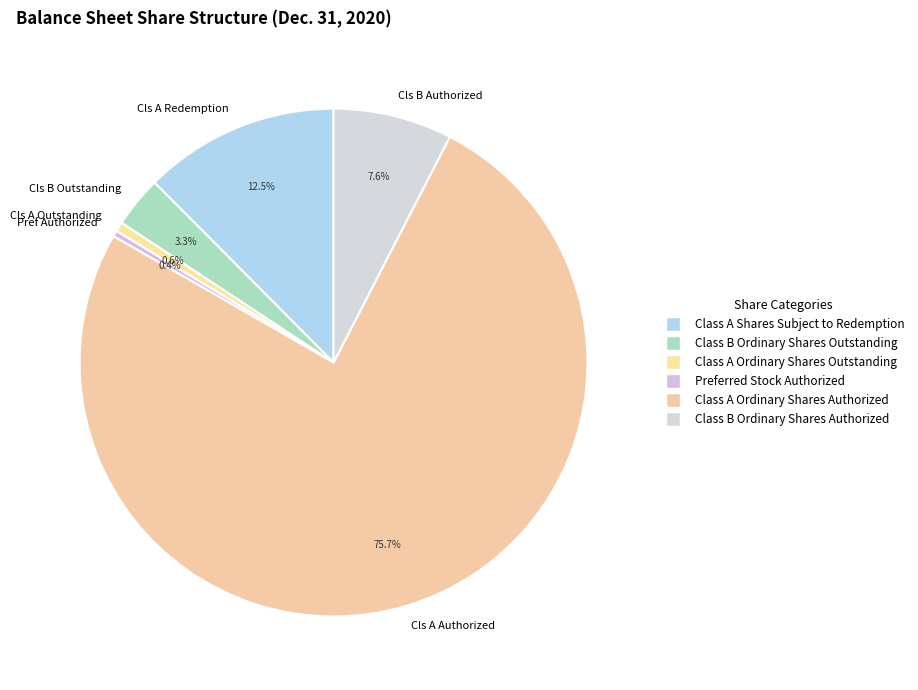

Which has a higher value, Cls B Authorized or Cls A Redemption?

Cls A Redemption